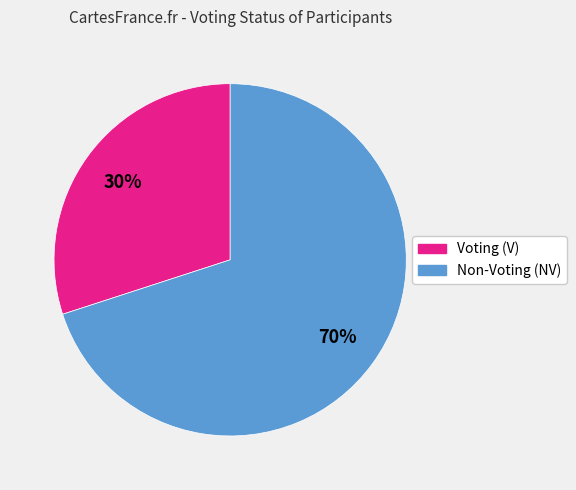

Which slice is the smallest?

Voting (V)